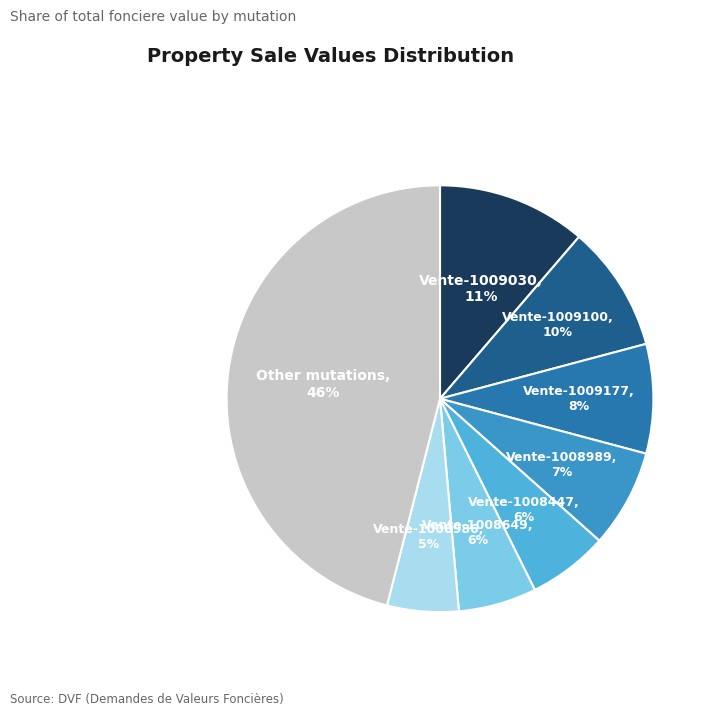

Does any single category account for the majority?

No